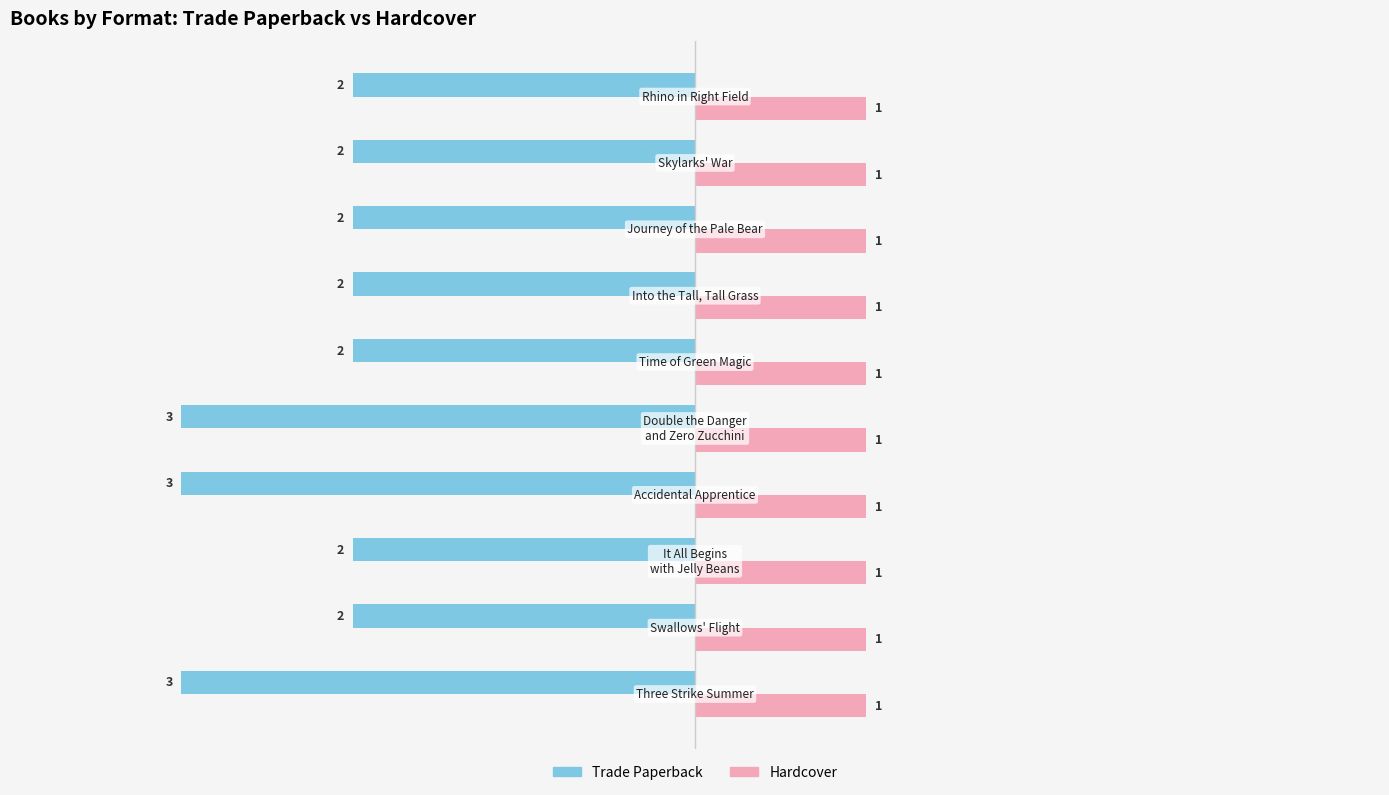

What is the sum of all Hardcover values?

10